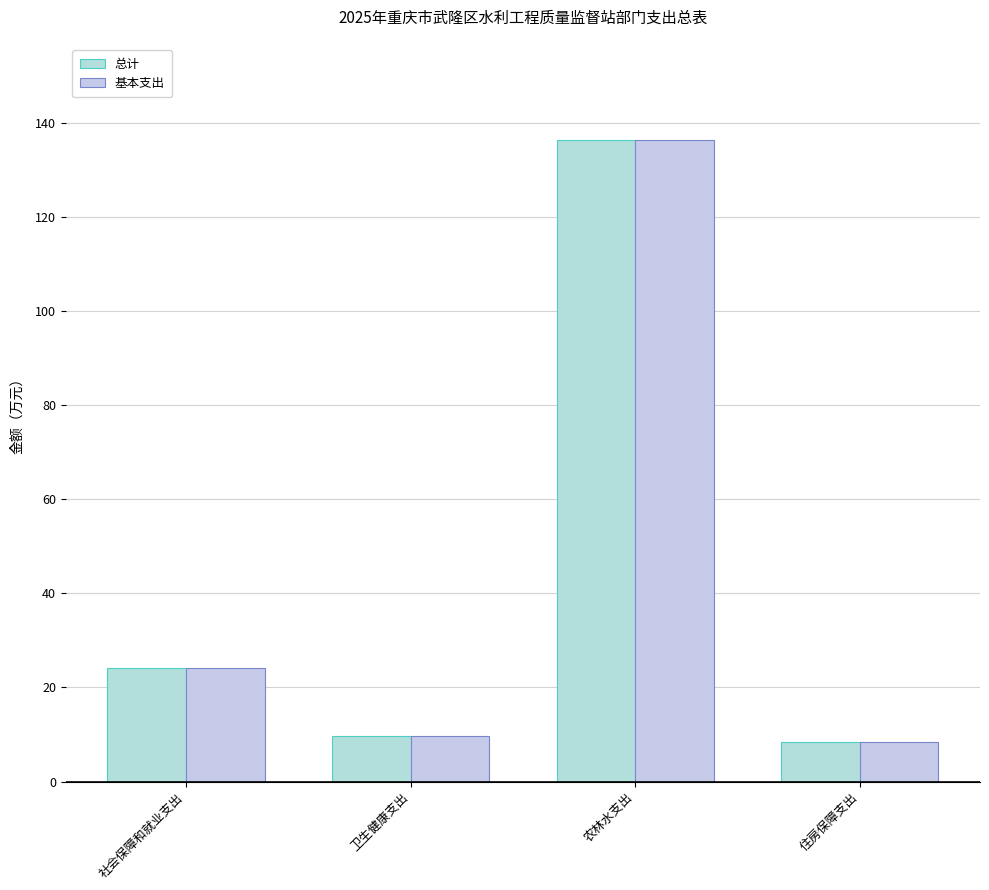

What is the difference between the maximum and minimum values in the 基本支出 series?

127.8